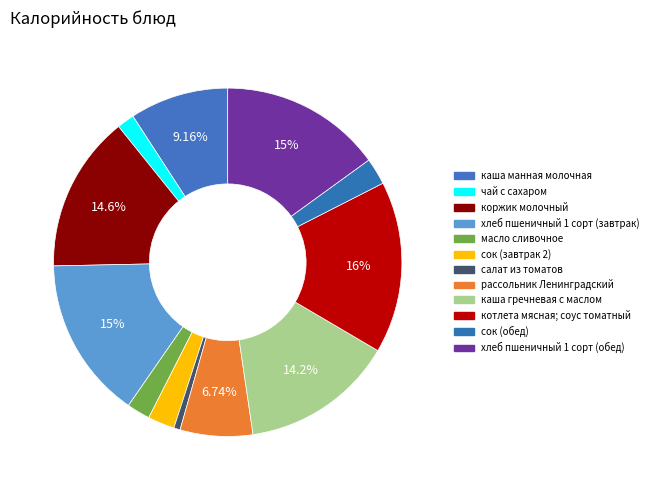

Rank the categories by value from highest to lowest.

котлета мясная; соус томатный, хлеб пшеничный 1 сорт (завтрак), хлеб пшеничный 1 сорт (обед), коржик молочный, каша гречневая с маслом, каша манная молочная, рассольник Ленинградский, сок (завтрак 2), сок (обед), масло сливочное, чай с сахаром, салат из томатов